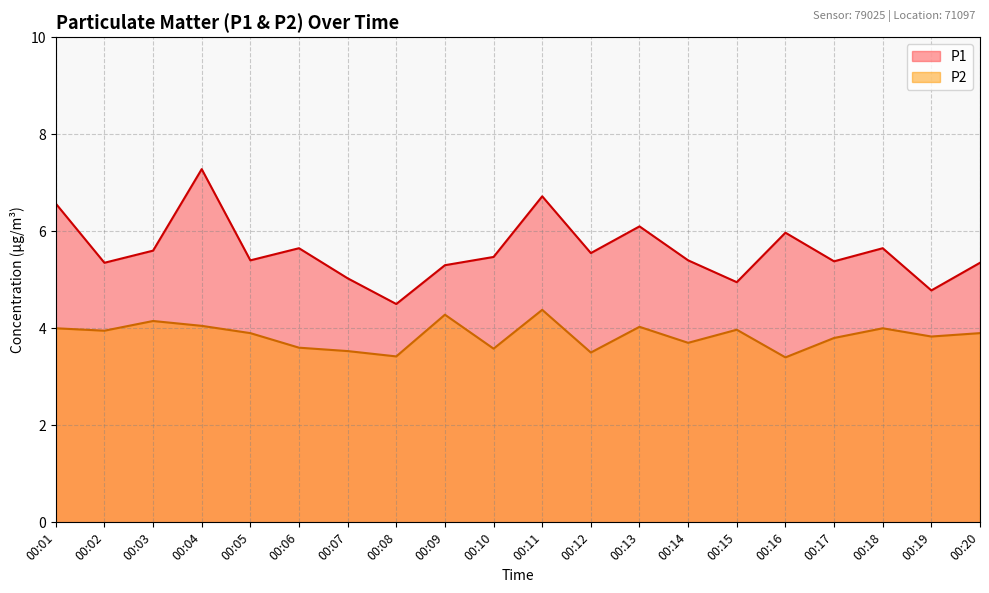

Is it true that P1 equals 6.1 at 00:13?

True